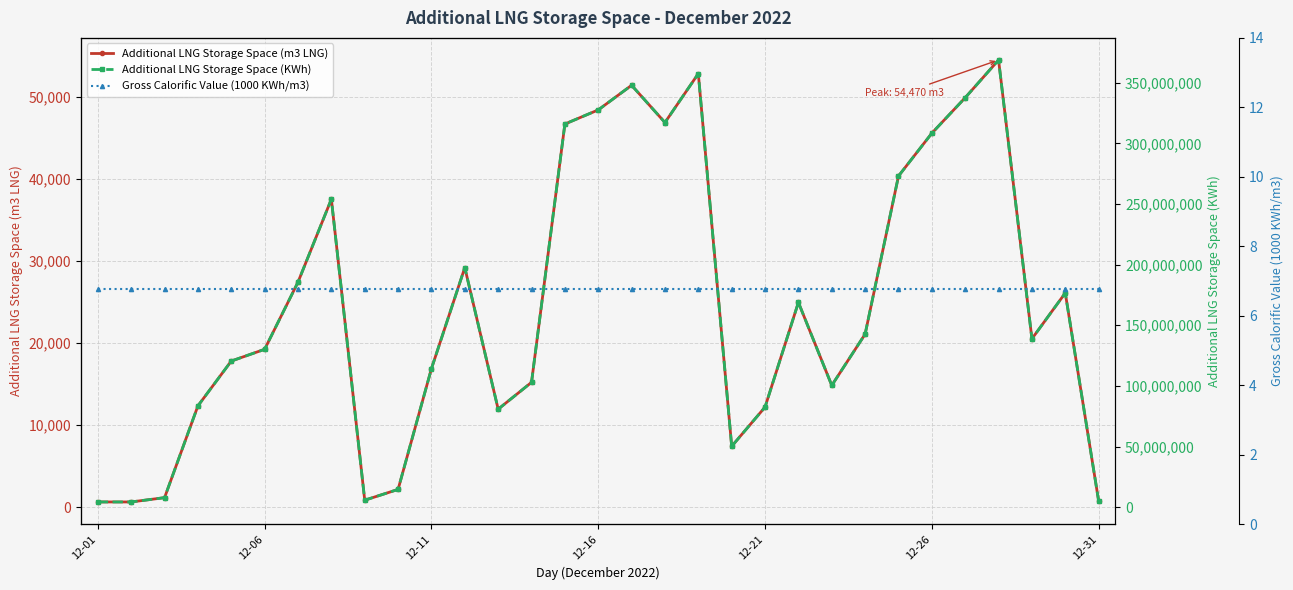

True or false: Additional LNG Storage Space (KWh) and Additional LNG Storage Space (m3 LNG) cross at least once.

False